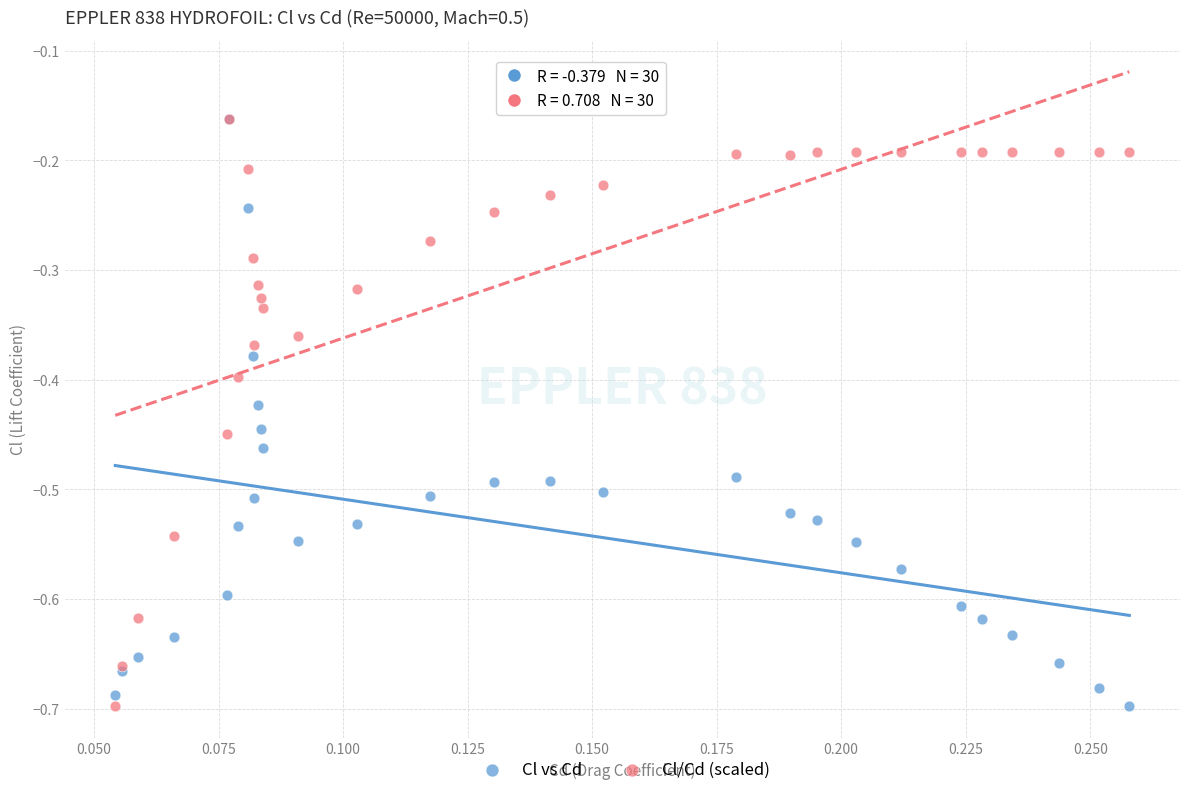

What are all the series names shown in the legend?

Cl vs Cd, Cl/Cd (scaled)